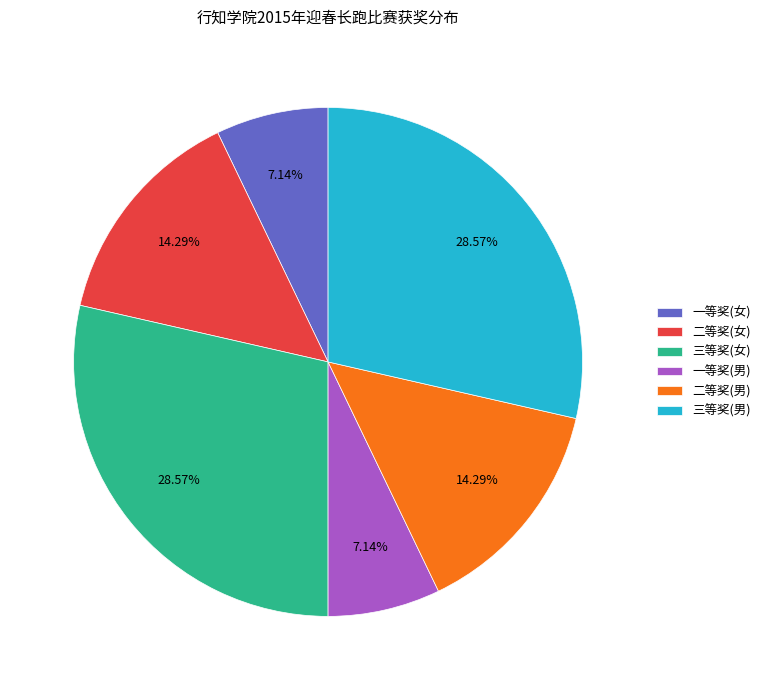

What is the total percentage of 一等奖(男) and 三等奖(男)?

35.7%